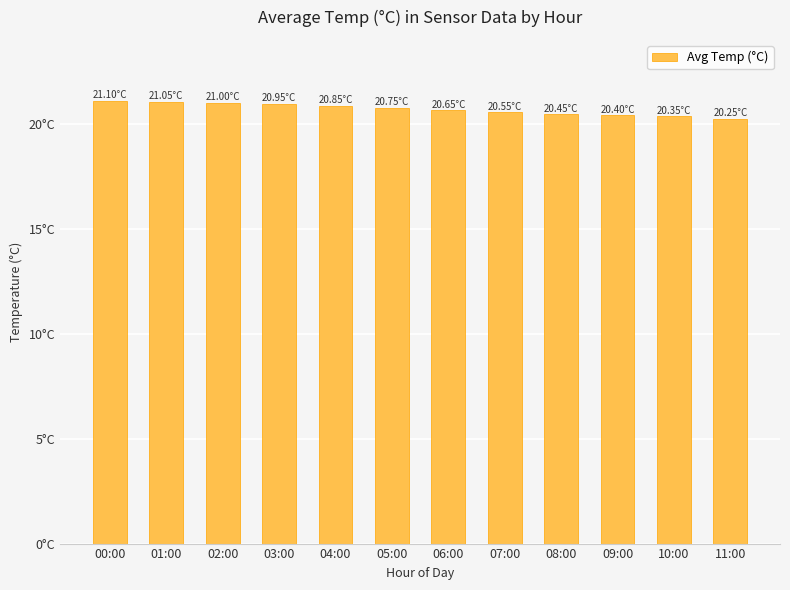

What is the label of the 7th bar from the left?

06:00